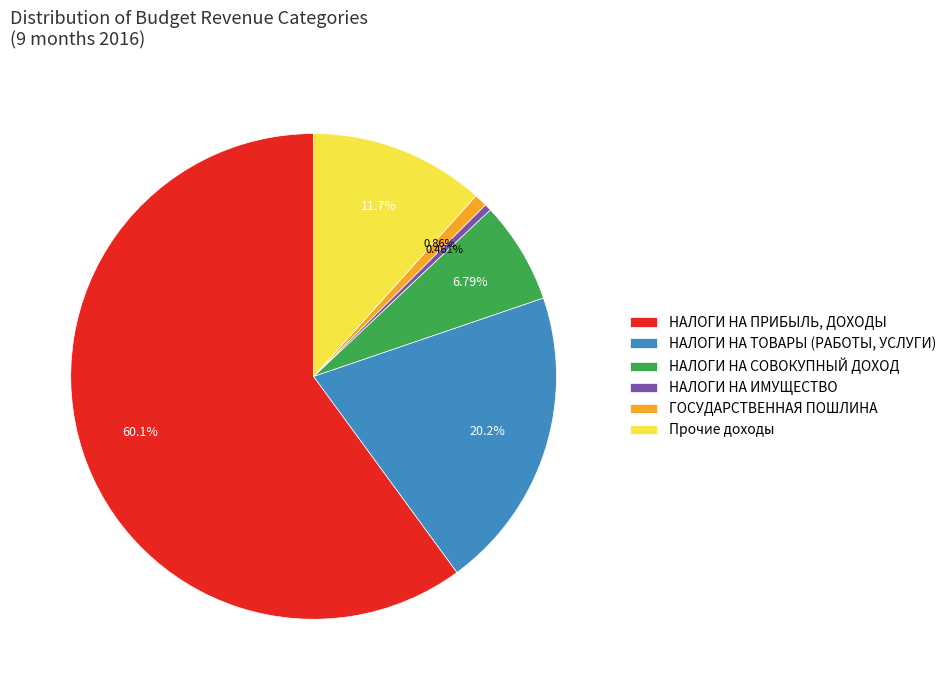

Approximately how many times larger is the value at НАЛОГИ НА ПРИБЫЛЬ, ДОХОДЫ compared to НАЛОГИ НА ТОВАРЫ (РАБОТЫ, УСЛУГИ)?

3.0